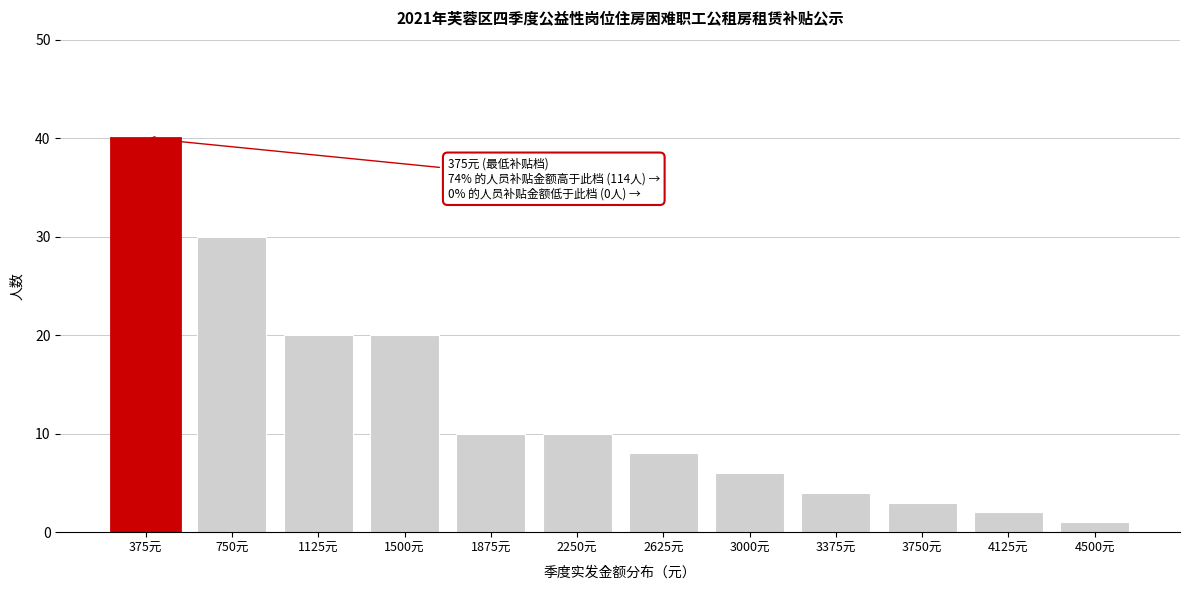

Reading left to right, extract all data points from this chart.

375元=40	750元=30	1125元=20	1500元=20	1875元=10	2250元=10	2625元=8	3000元=6	3375元=4	3750元=3	4125元=2	4500元=1